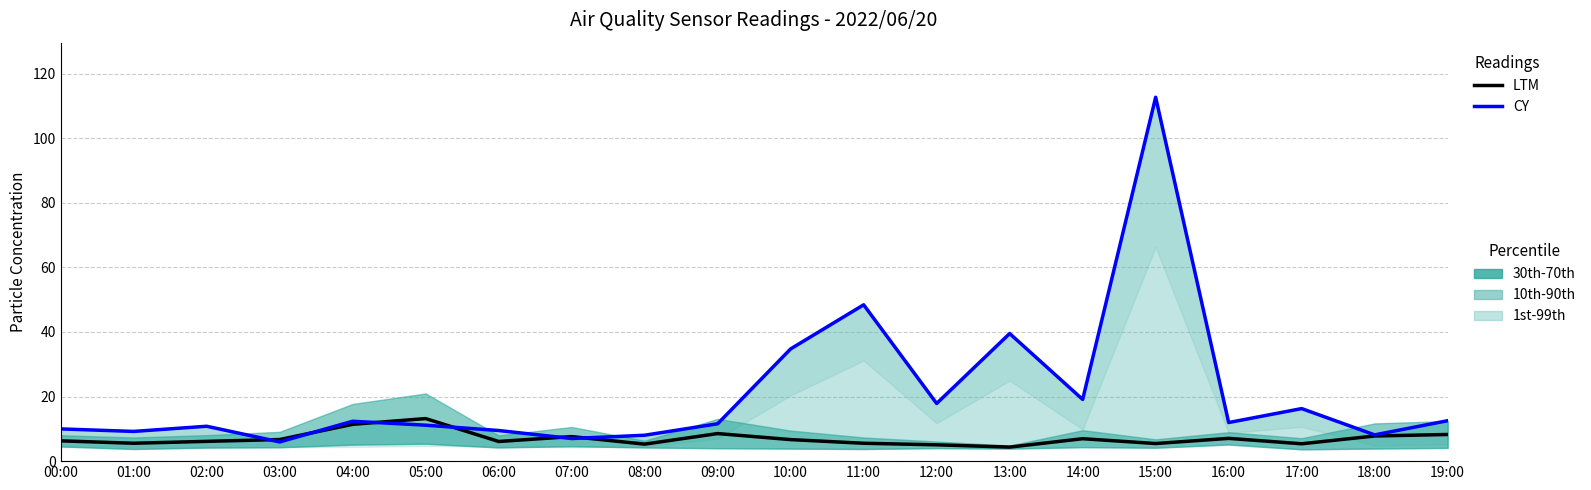

Count the number of data series in this chart.

2